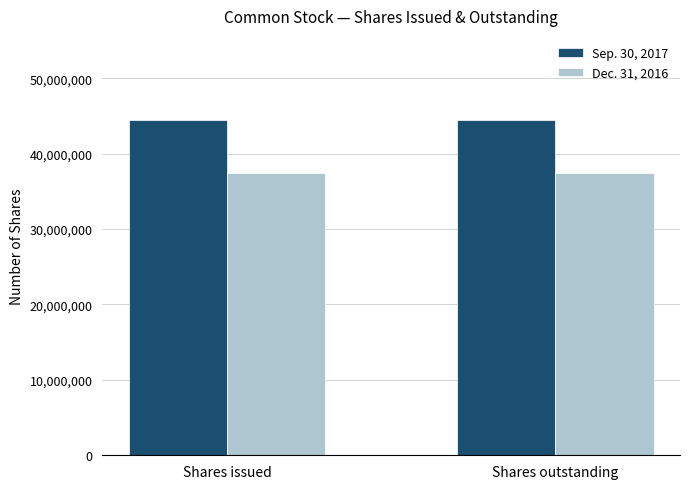

Reading left to right, list all the values displayed in this chart.

Sep. 30, 2017: Shares issued=44502223	Shares outstanding=44502223
Dec. 31, 2016: Shares issued=37500000	Shares outstanding=37500000